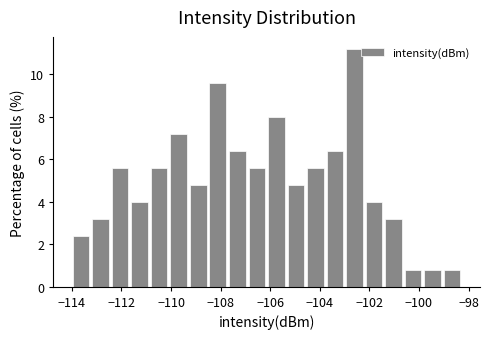

Around what value on the x-axis is the tallest bar? Give the approximate position of its centre, as read against the axis.

-102.6